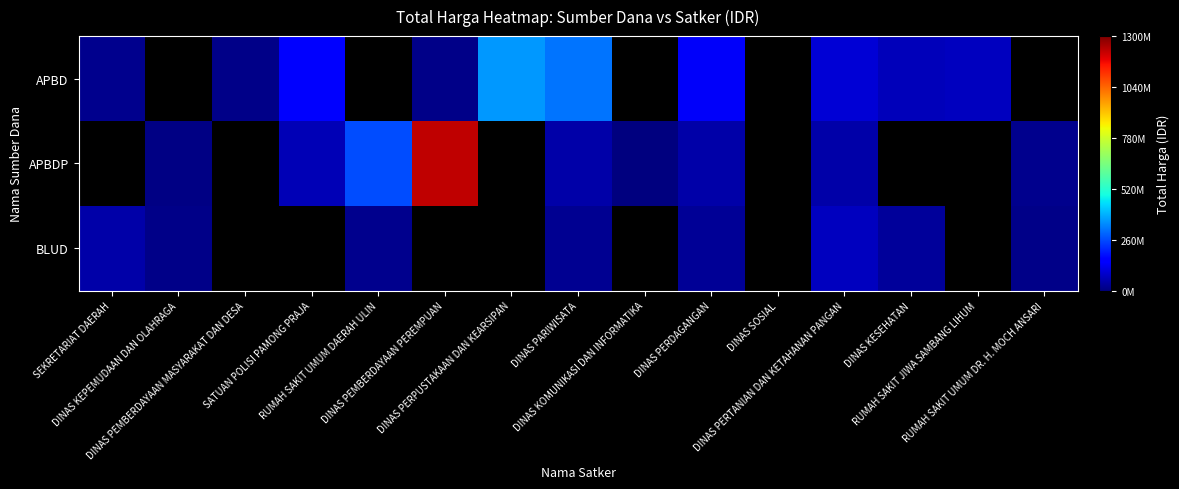

The APBDP series shows 1224682000.0 at DINAS PEMBERDAYAAN PEREMPUAN. True or false?

True